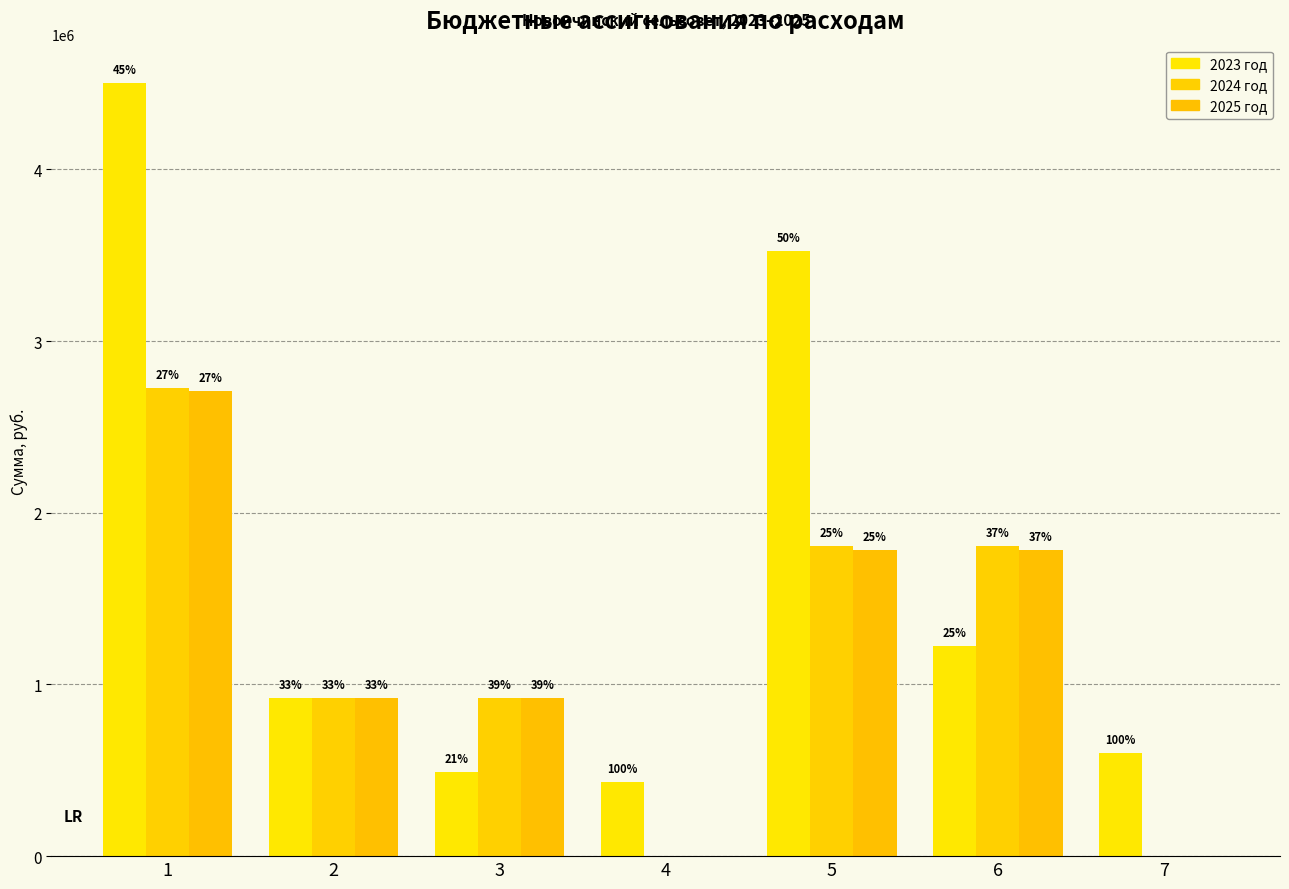

Are the bars horizontal?

No